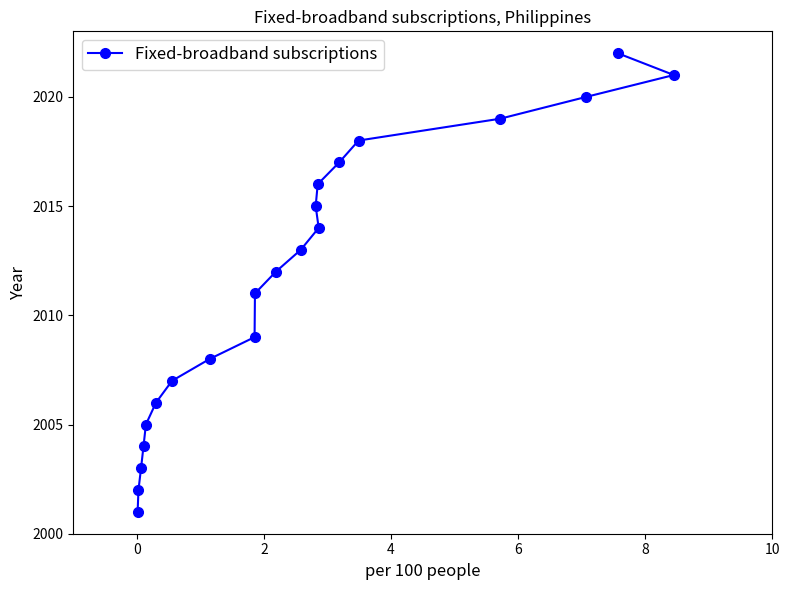

What is the greatest value displayed?

2022